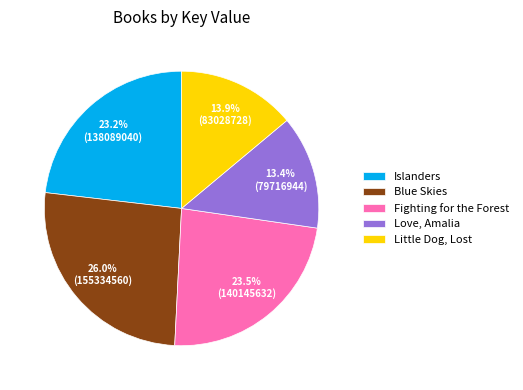

Which has a higher value, Blue Skies or Little Dog, Lost?

Blue Skies